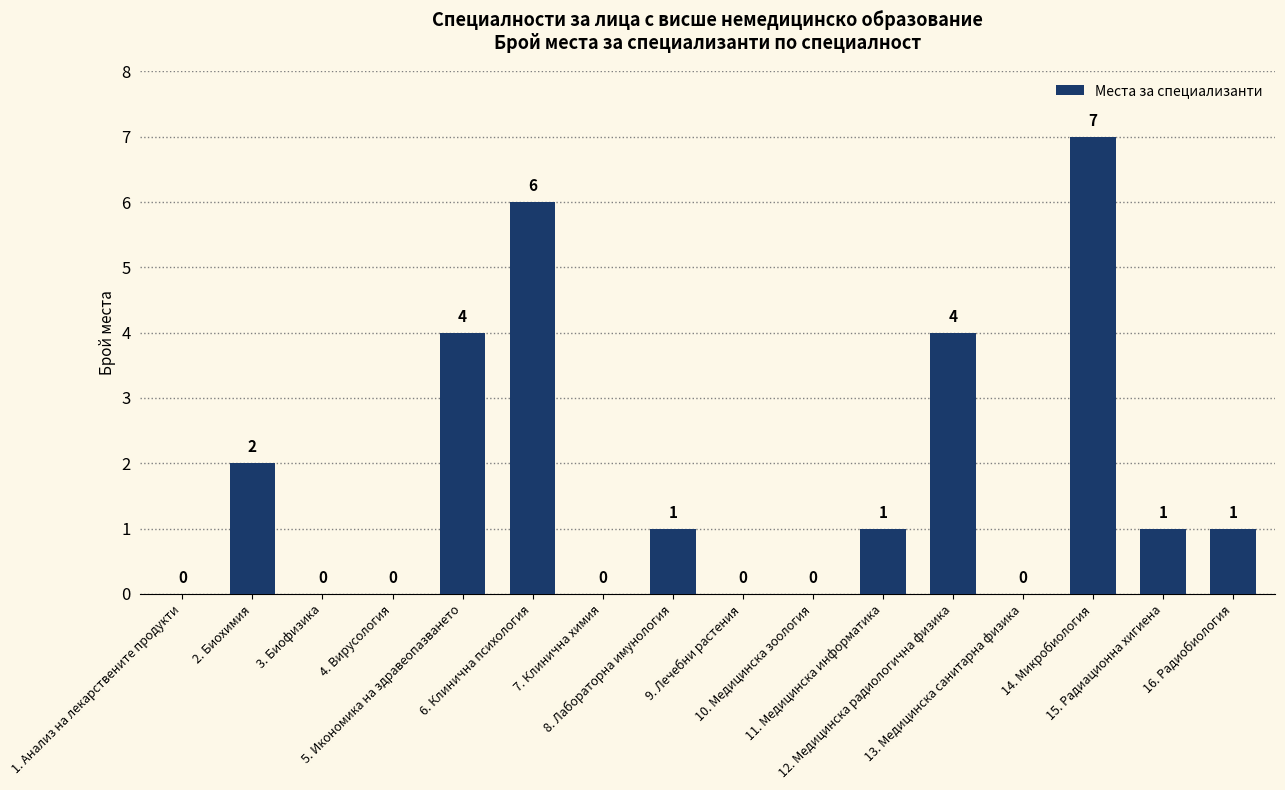

What is the sum of the values at 11. Медицинска информатика and 3. Биофизика?

1